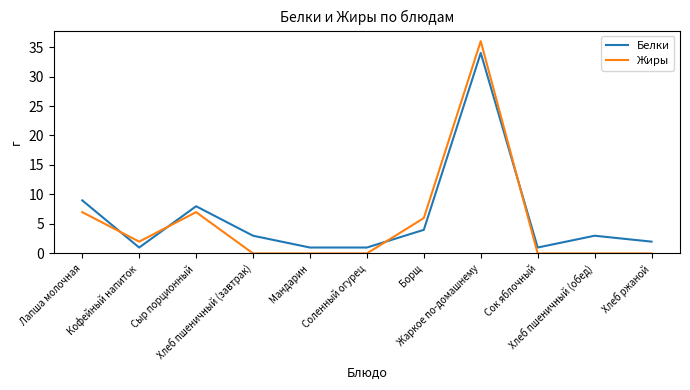

What position from the left is Жаркое по-домашнему?

8